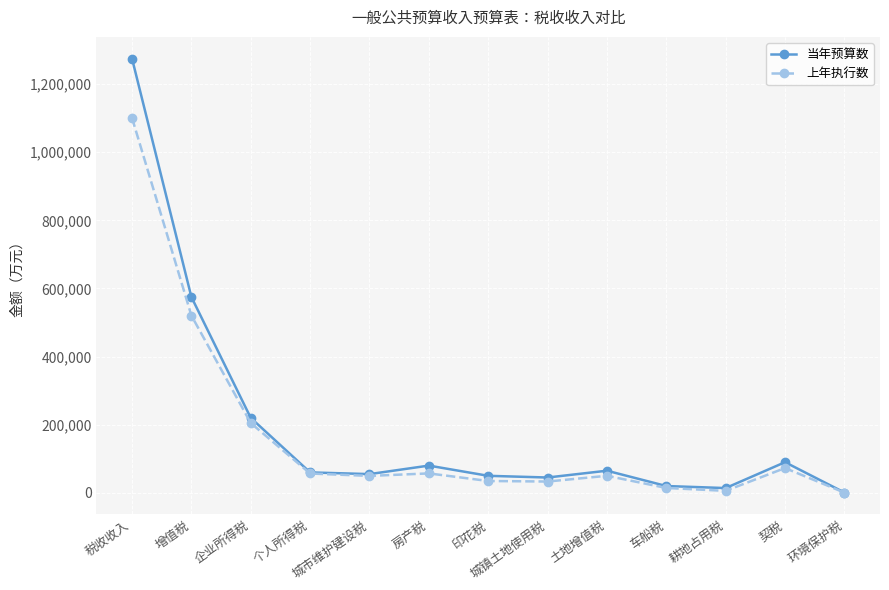

What is the label of the 12th point from the left?

契税